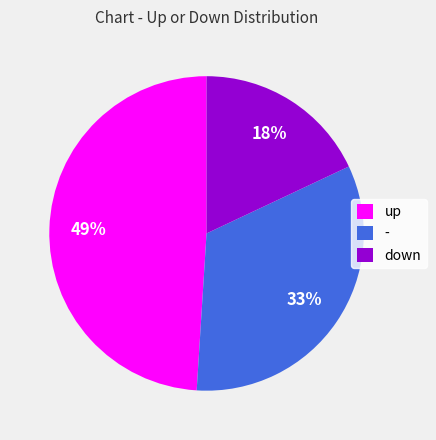

True or false: down accounts for 23% of the total.

False